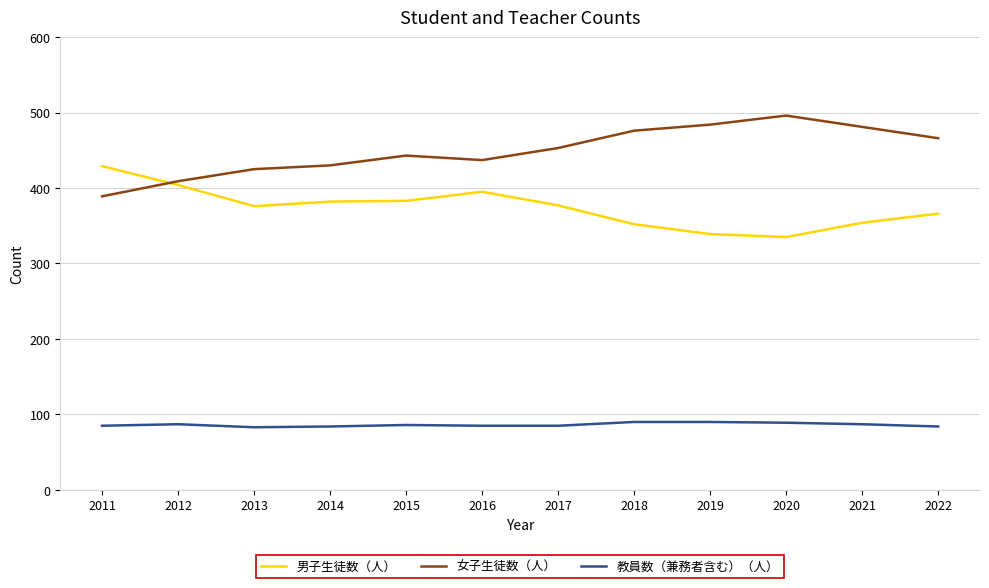

Which series has the largest total across all categories?

女子生徒数（人）